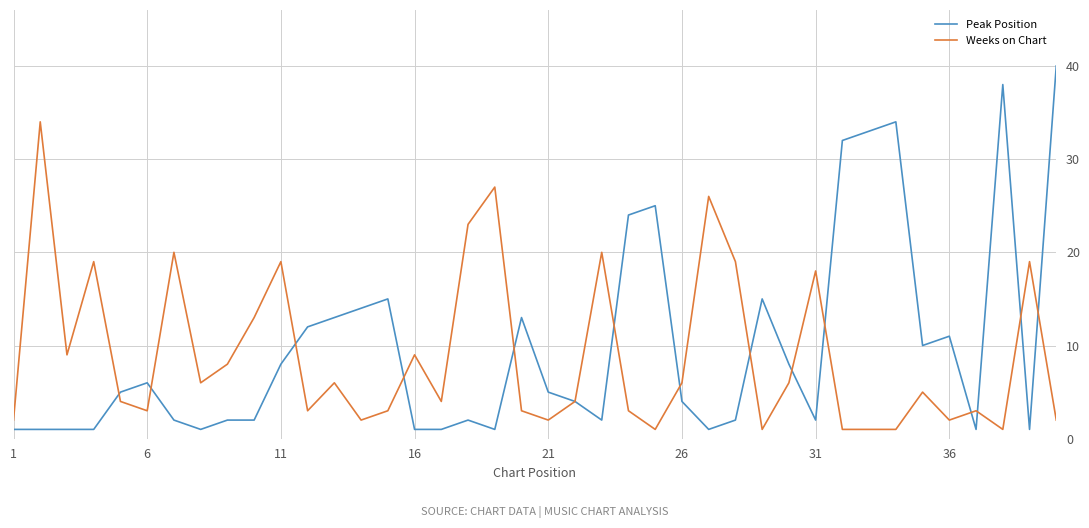

Which series has the widest spread of values?

Peak Position